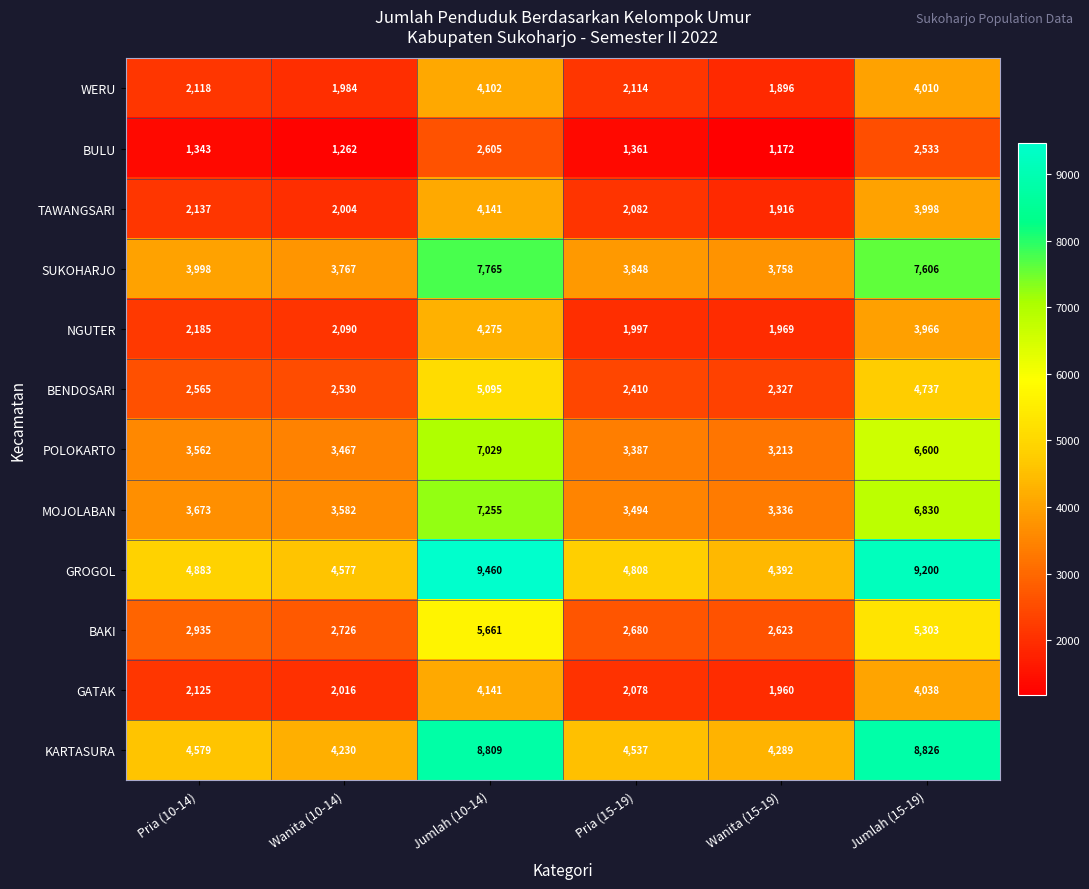

How many values in the GATAK series are below 2125?

3